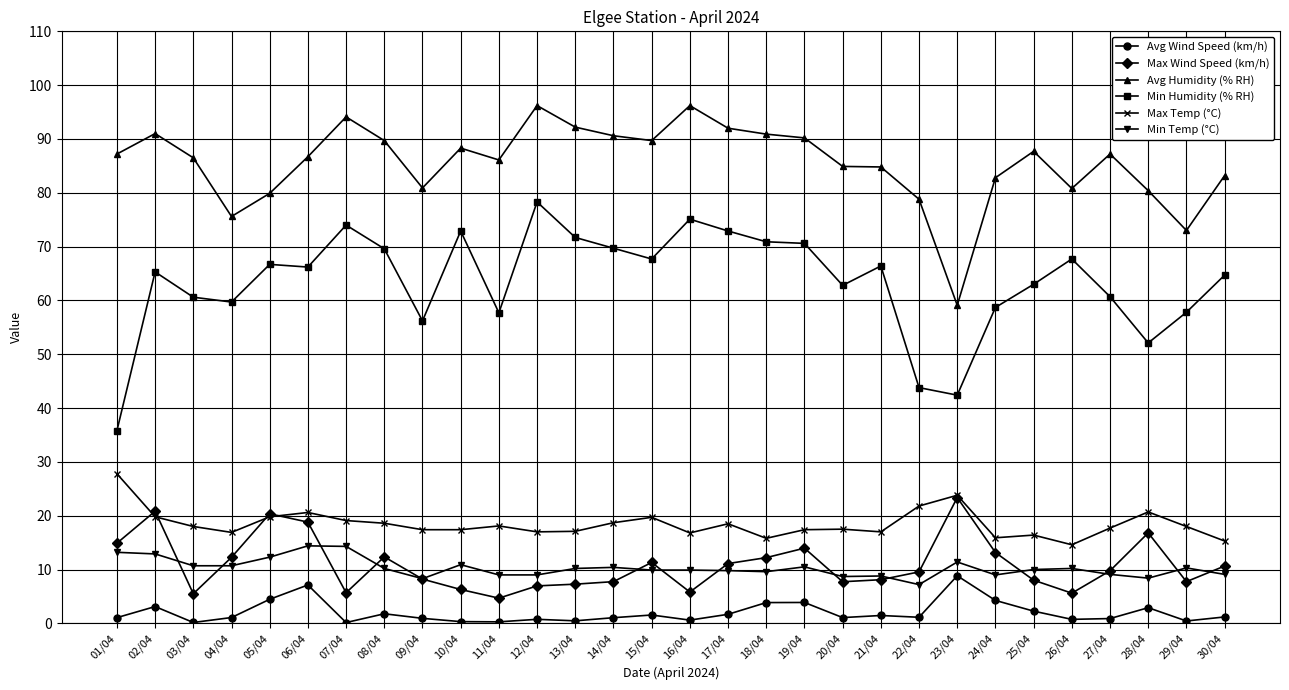

The value of Max Temp (°C) at 15/04 is 28.9. True or false?

False